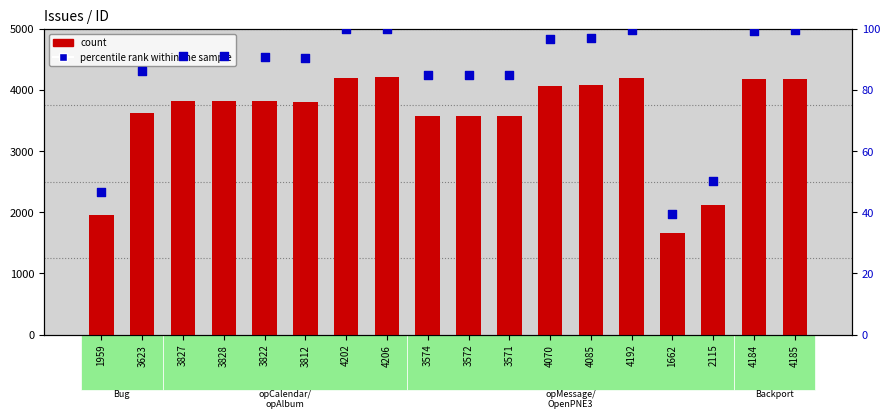

At which category is the sum across all series the highest?

4206